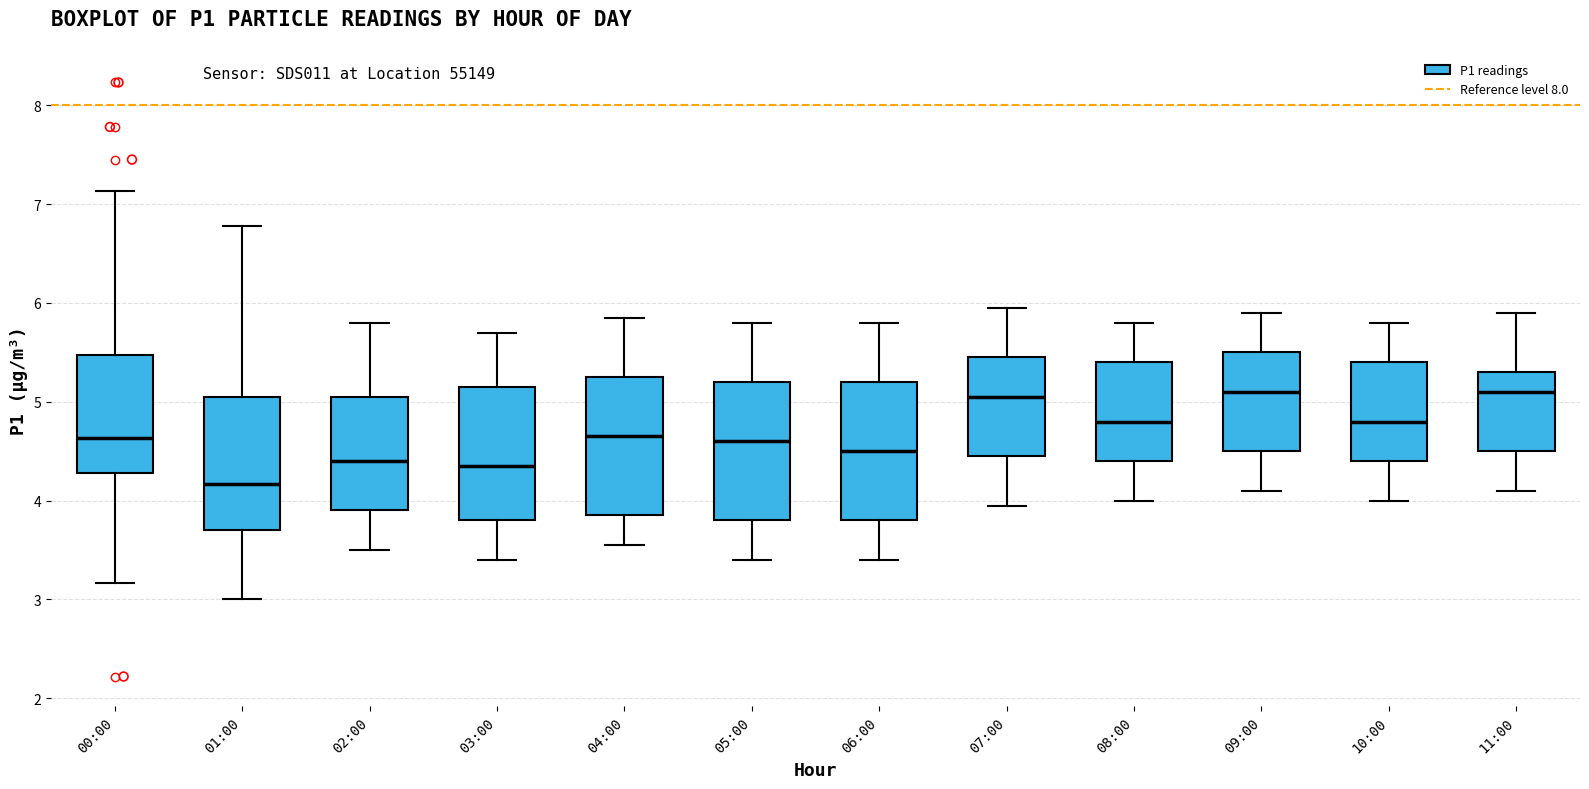

Where is the upper edge of the box for 08:00 on the y-axis? The values are not printed on the chart, so give them approximately, as read against the axis.

5.4